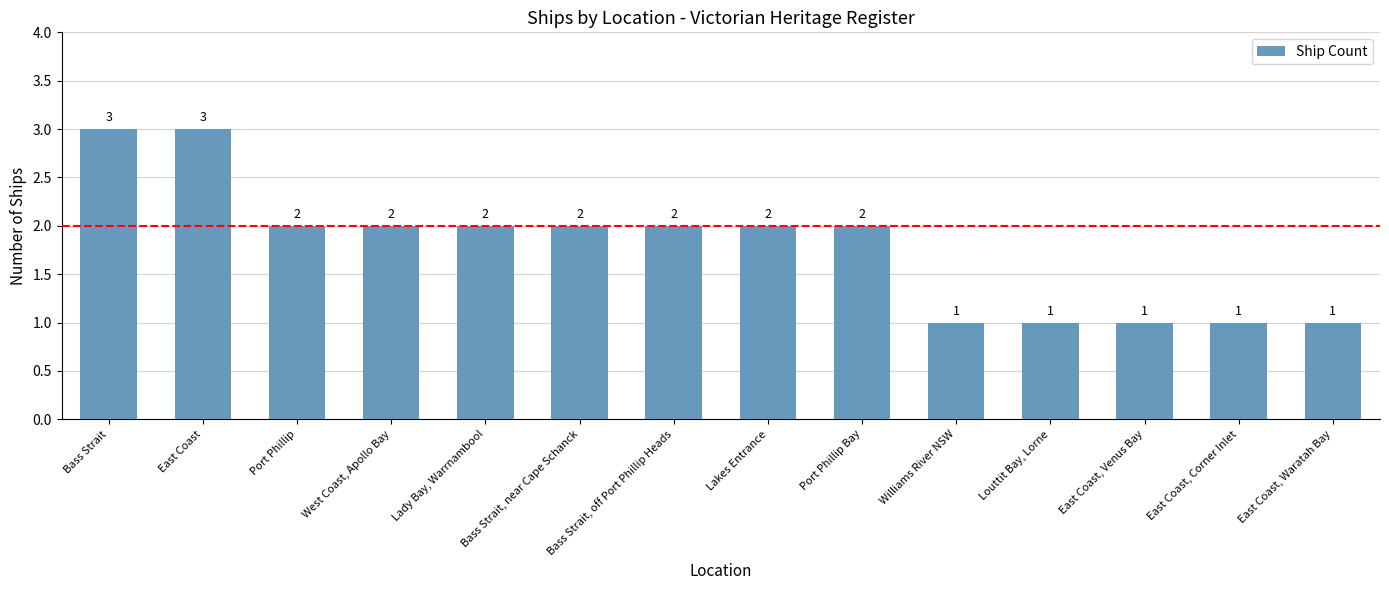

How many data points are less than 2?

5